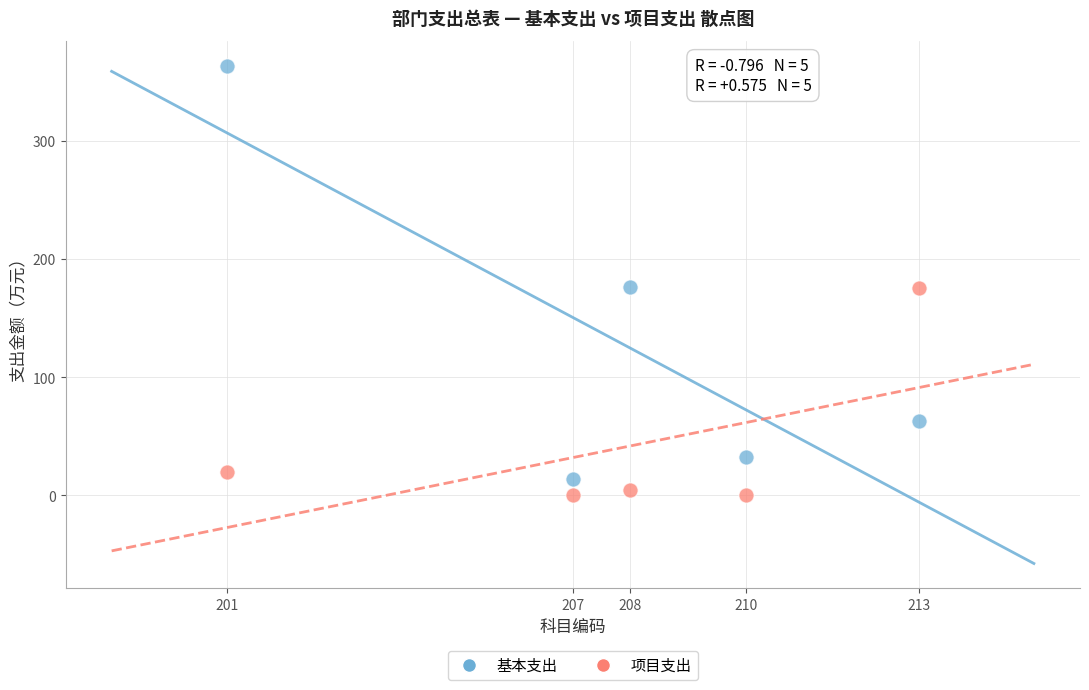

Across all data points, what is the range of X values (max minus min)?

12.0